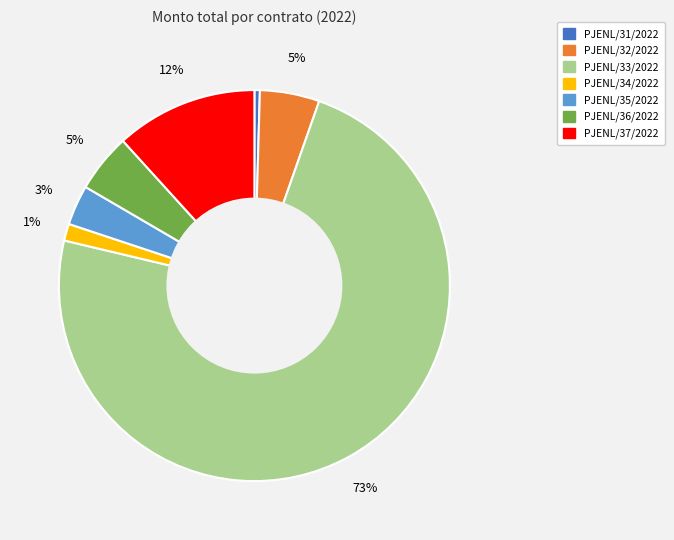

To the nearest percent, what portion does PJENL/34/2022 represent?

1%